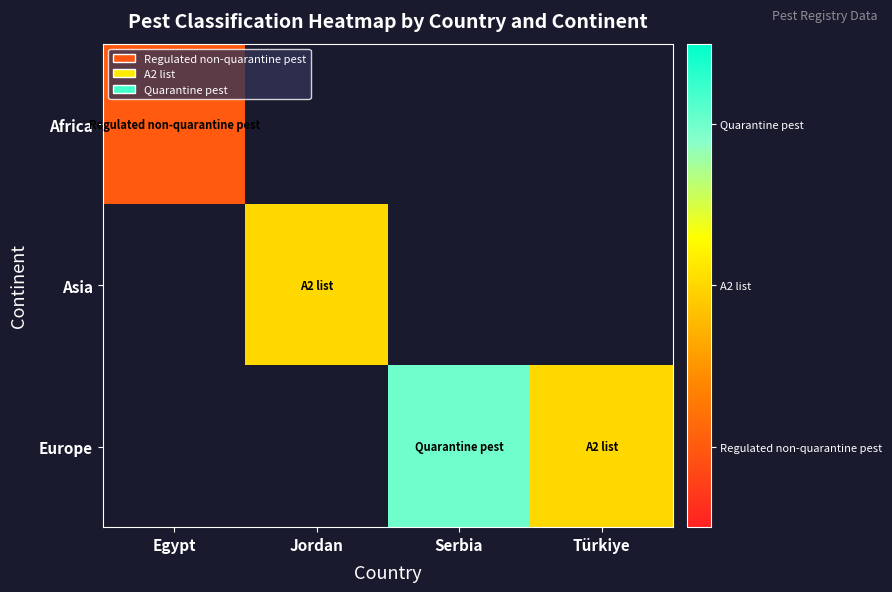

At which label does Europe reach its minimum?

Egypt